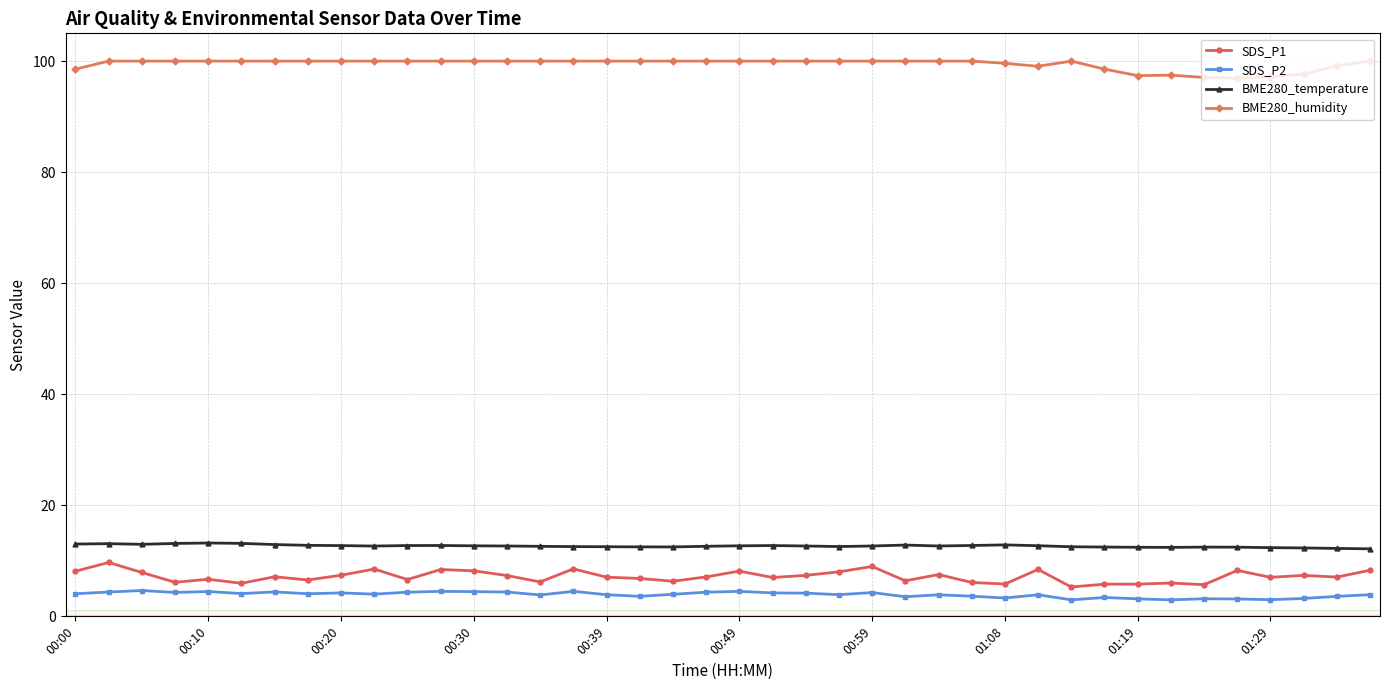

Rank the series by their maximum value, from highest to lowest.

BME280_humidity, BME280_temperature, SDS_P1, SDS_P2